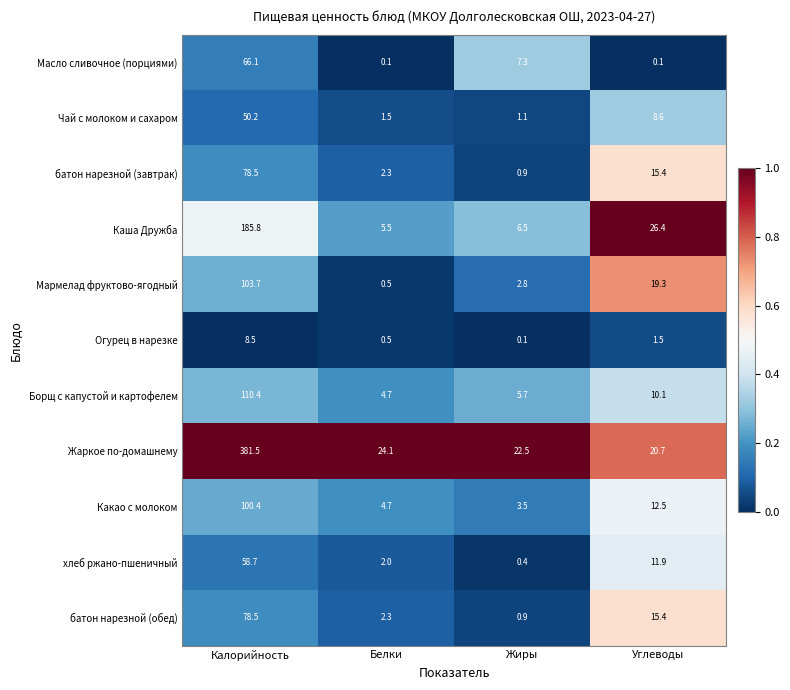

Which category has the highest value across all series?

Калорийность